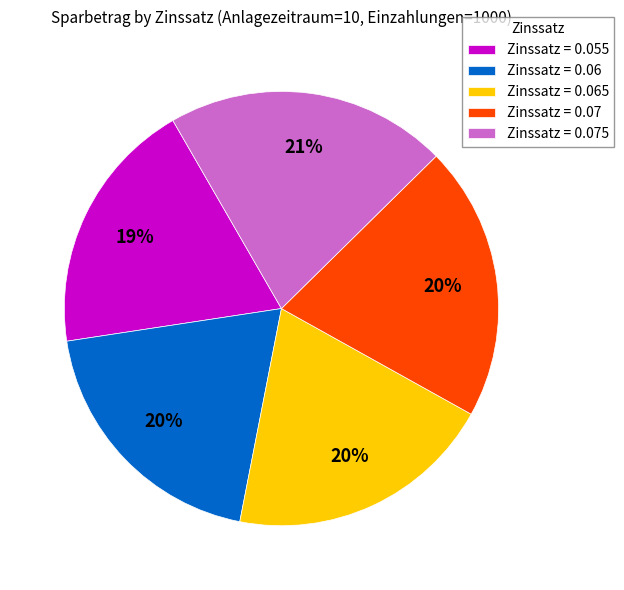

Is it true that Zinssatz = 0.07 is 32% of the pie?

False